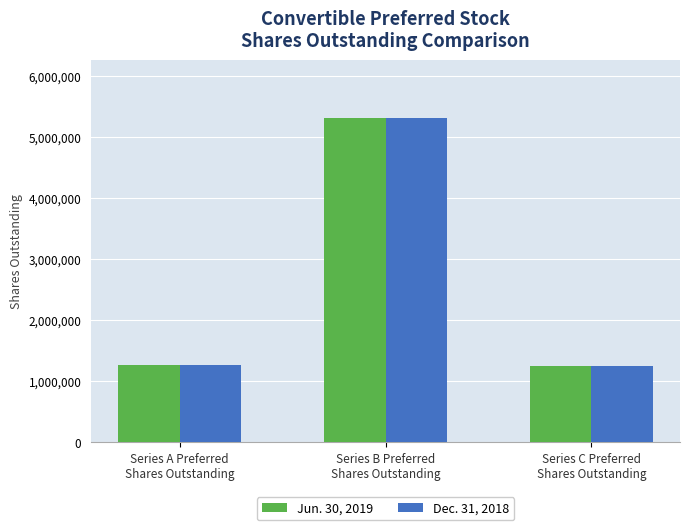

What is the greatest value displayed?

5307212